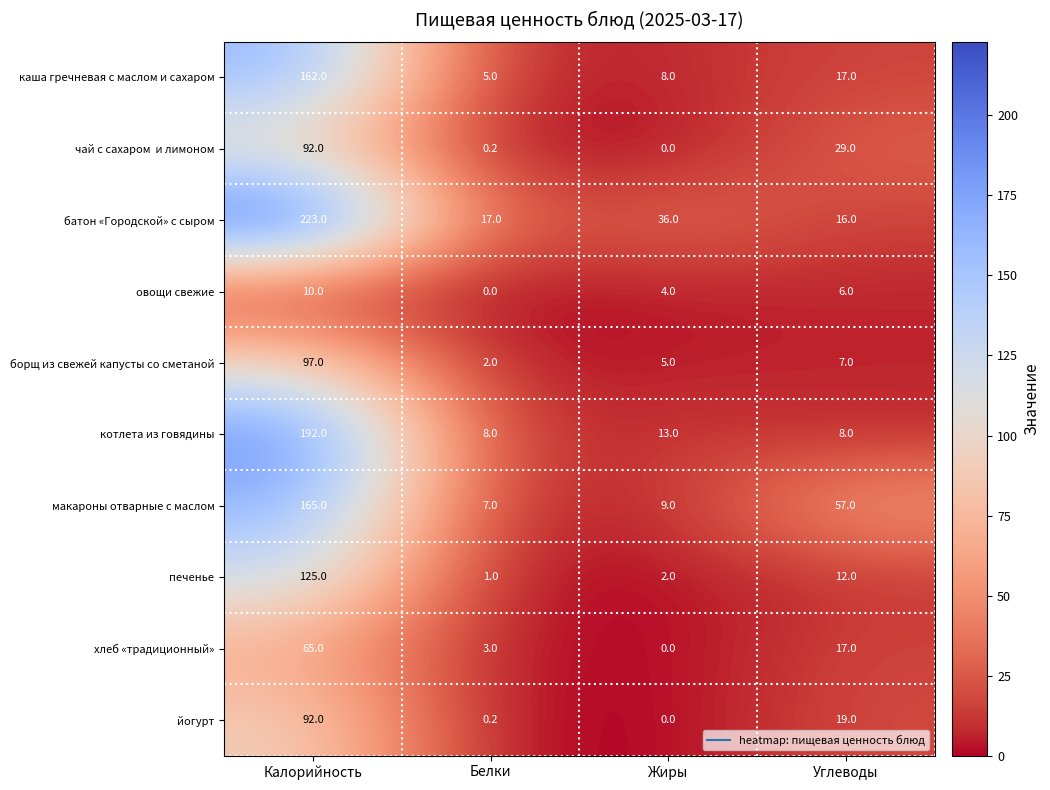

Which category has the highest value across all series?

Калорийность